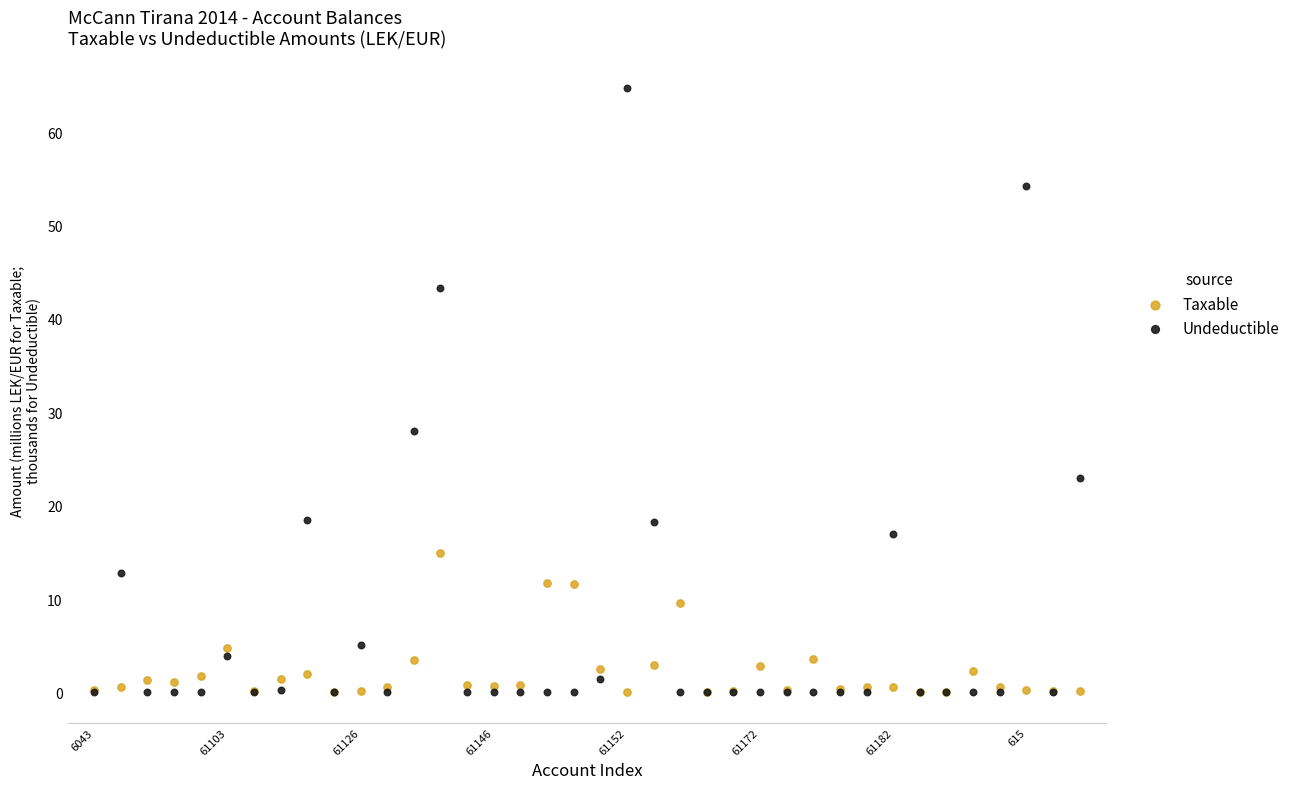

In the Undeductible series, what Y value is closest to 32?

28.0